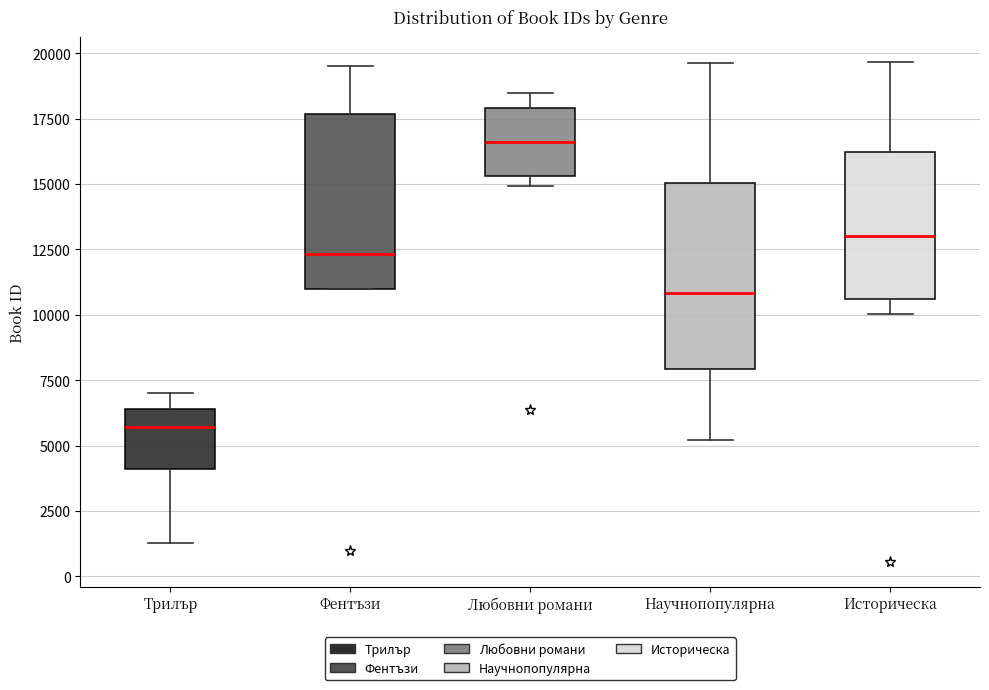

Reading left to right, read every box against the y-axis: the position of its median line, the range the box covers, and the ends of its whiskers. The values are not printed on the chart, so give them approximately, as read against the axis.

Трилър: median 5500, box 4000 to 6500, whiskers 1500 to 7000
Фентъзи: median 12500, box 11000 to 17500, whiskers 11000 to 19500
Любовни романи: median 16500, box 15500 to 18000, whiskers 15000 to 18500
Научнопопулярна: median 11000, box 8000 to 15000, whiskers 5000 to 19500
Историческа: median 13000, box 10500 to 16000, whiskers 10000 to 19500